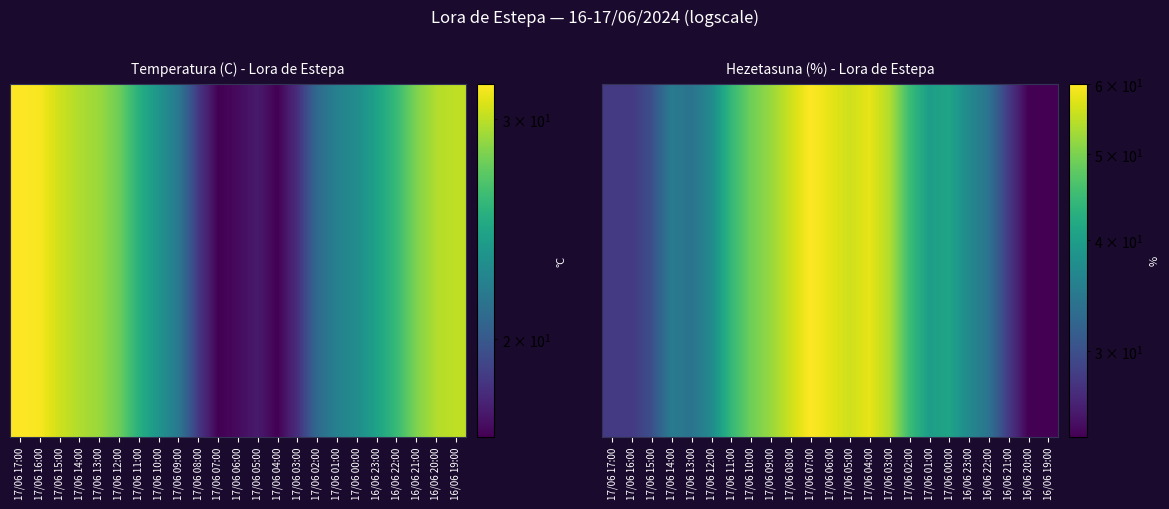

What value does the data have at 17/06 17:00?

28